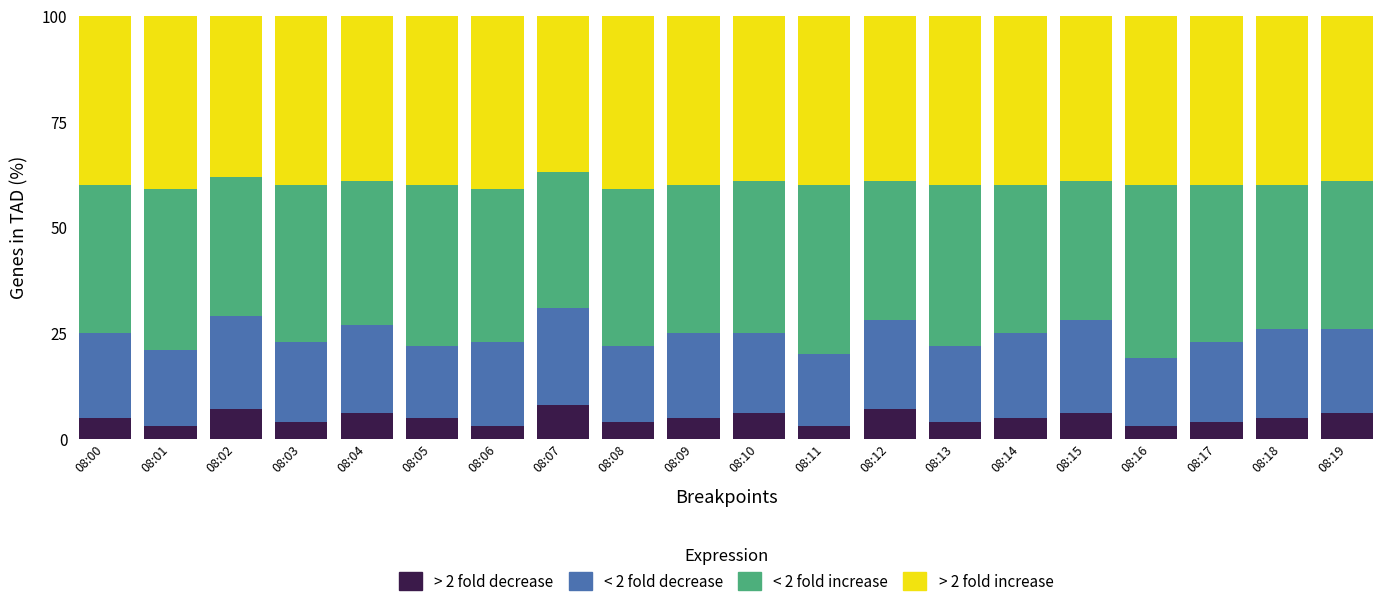

What is the value of the > 2 fold decrease bar at the 19th from the left?

5.0